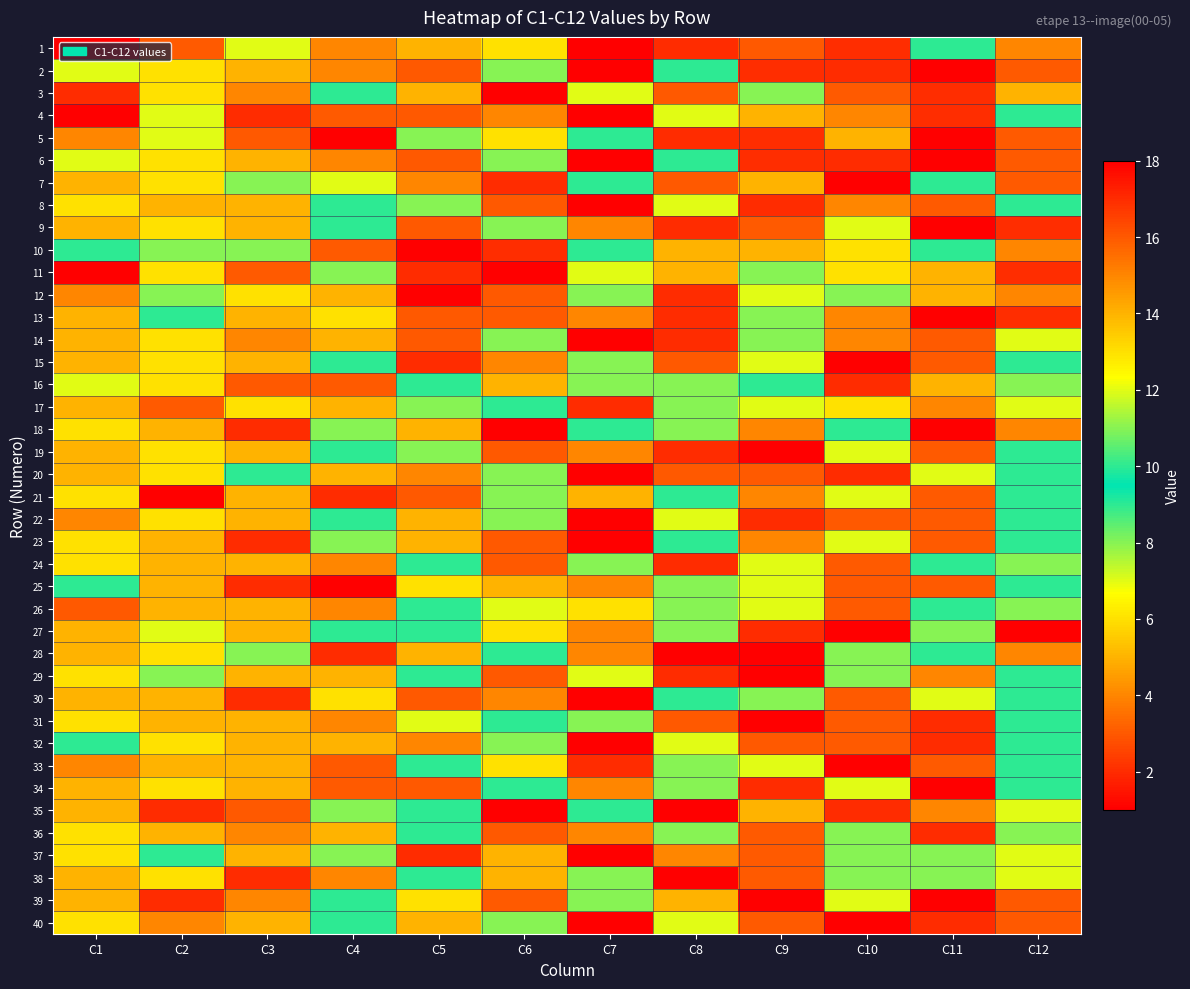

At which category does the chart reach its minimum across all series?

C7